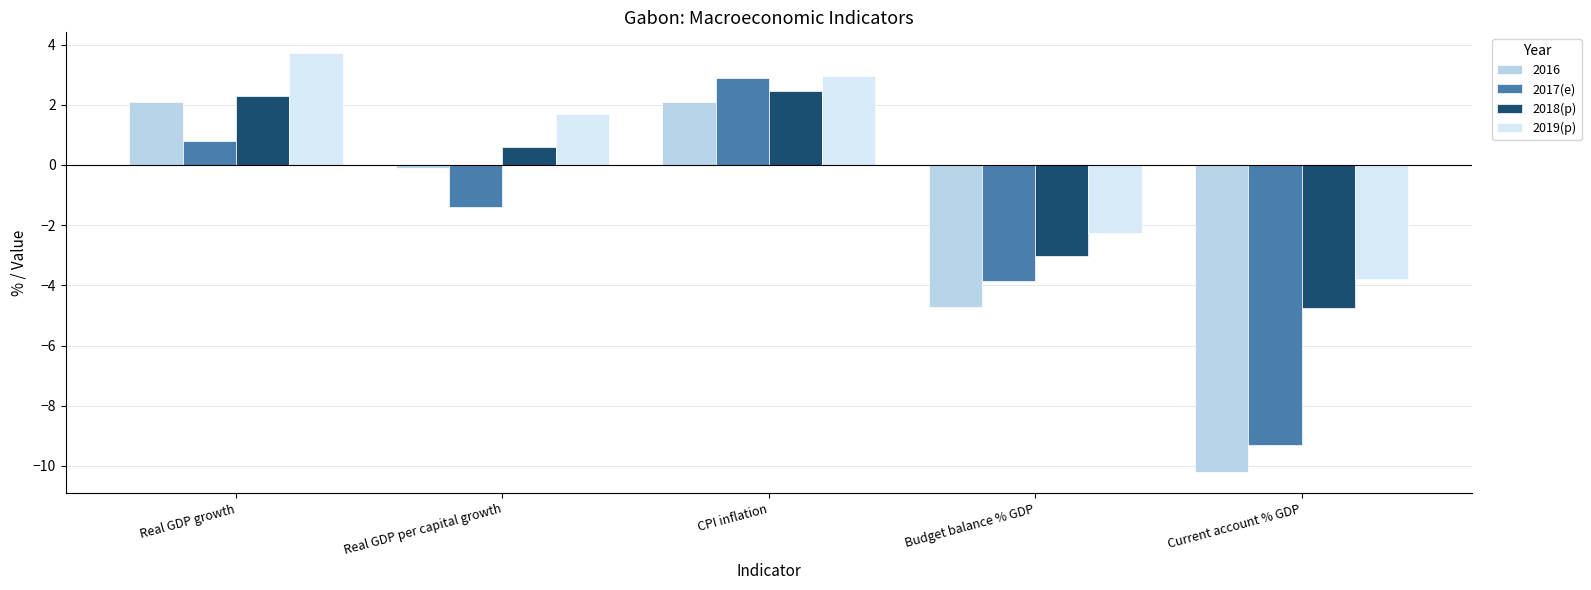

What is the difference between the highest and lowest values at CPI inflation?

0.9